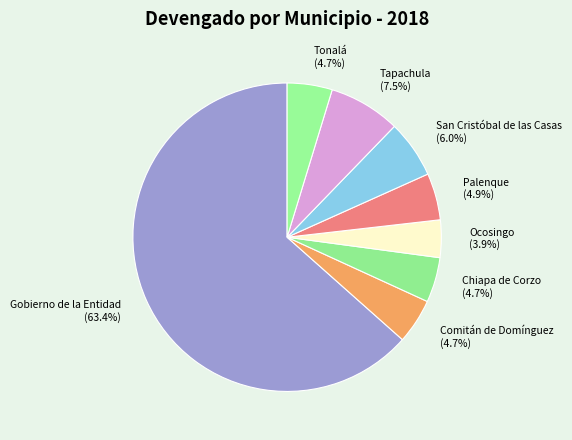

What is the ratio of the value at Comitán de Domínguez to the value at Tapachula?

0.6